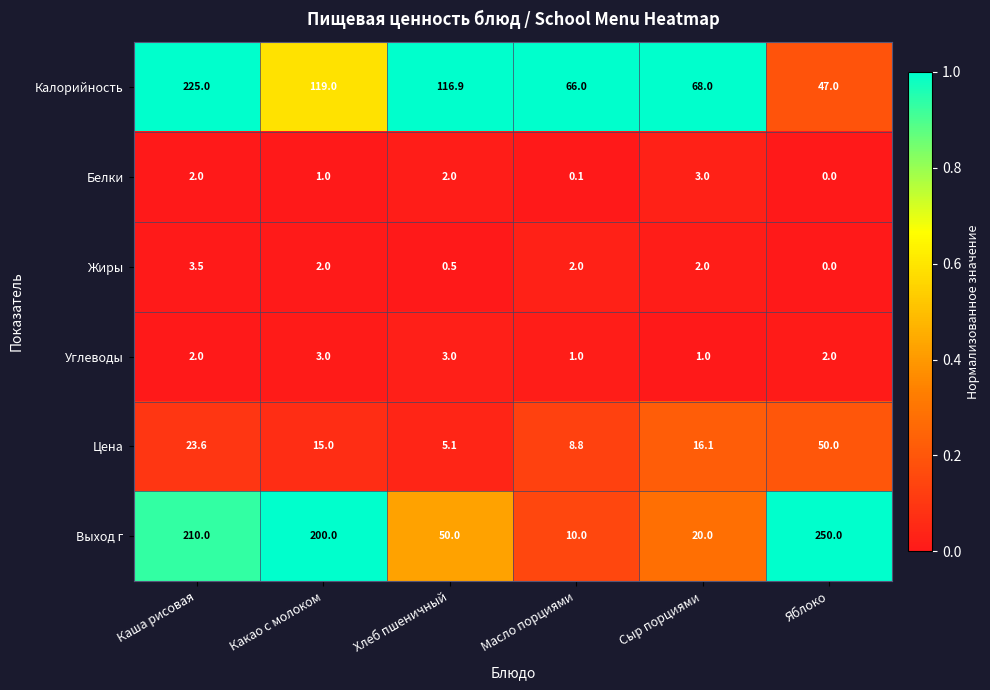

Which label corresponds to the largest value in the chart?

Яблоко